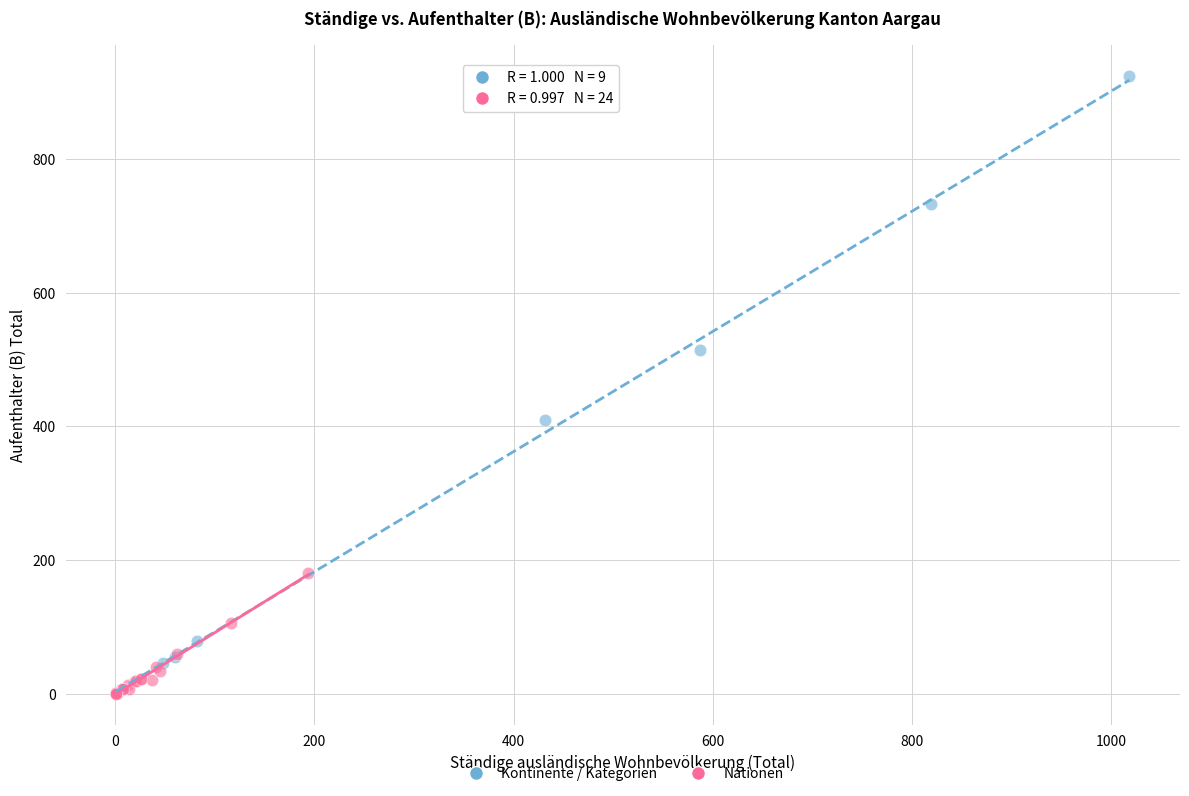

What are all the series names shown in the legend?

Kontinente / Kategorien, Nationen